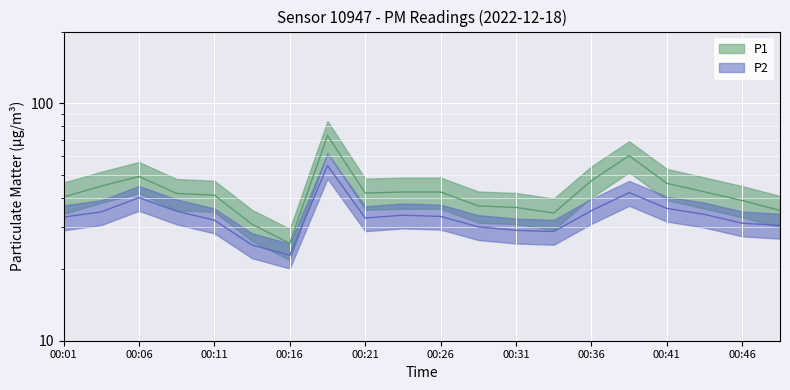

Reading right to left, list all the values displayed in this chart.

P1: 35.4	38.9	42.3	46.0	60.1	47.1	34.5	36.4	36.9	42.2	42.2	41.8	73.1	25.7	30.9	41.0	41.7	49.1	44.7	40.2
P2: 30.6	31.2	34.0	36.0	42.0	35.3	28.8	29.1	30.1	33.4	33.8	32.9	54.6	22.9	25.3	32.1	35.1	40.0	34.9	33.1